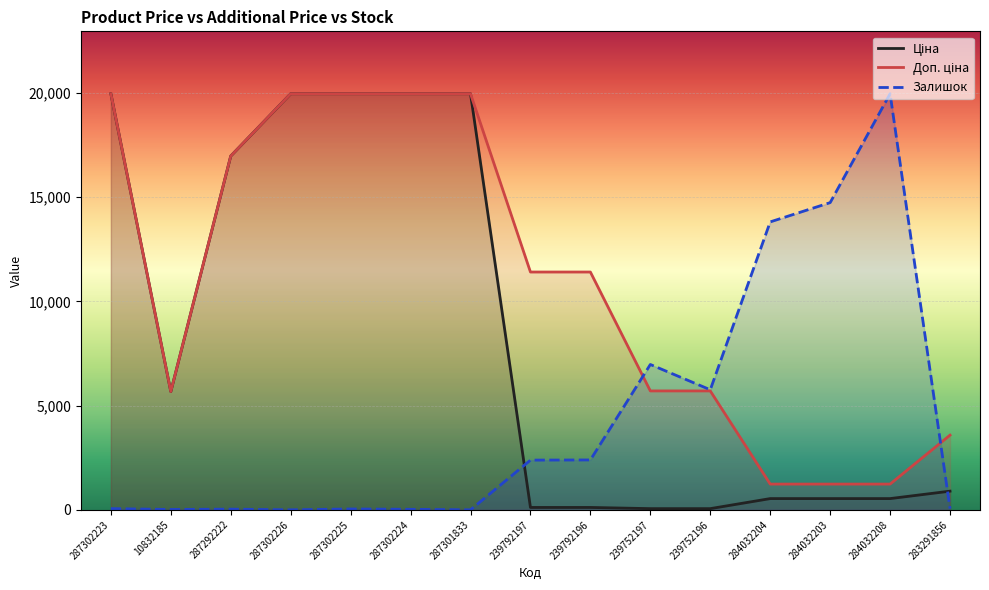

The value of Ціна at 287302225 is 29808.5. True or false?

False